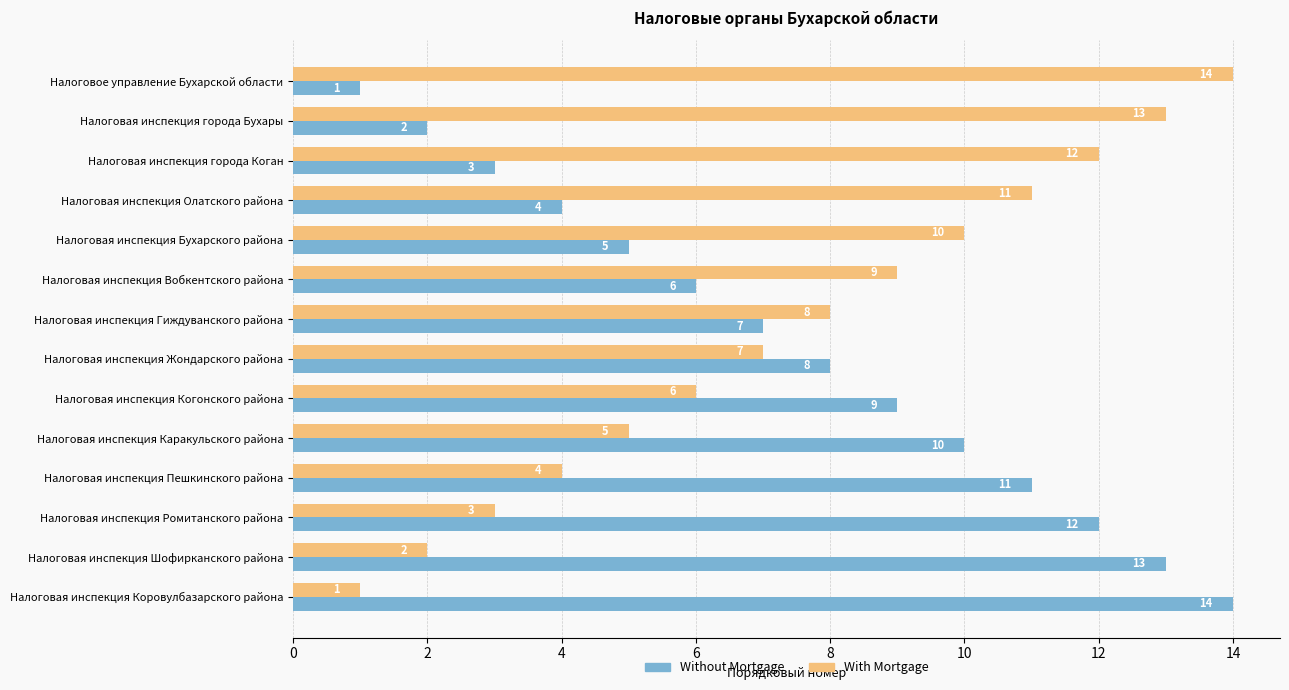

Is the value of With Mortgage at Налоговая инспекция города Бухары greater than the value of Without Mortgage at Налоговая инспекция Пешкинского района?

Yes